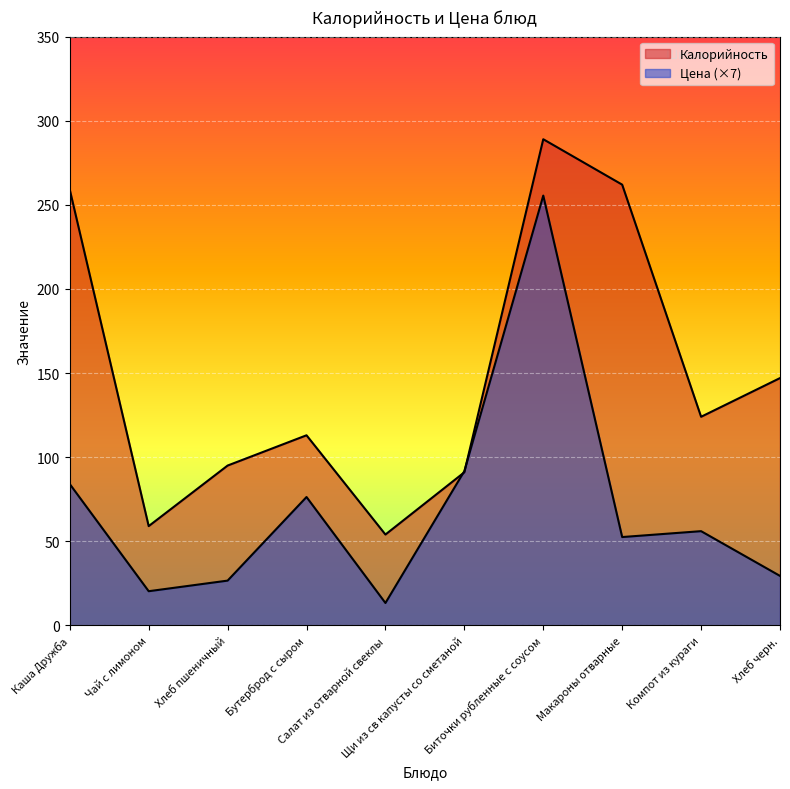

Where is Калорийность nearest to the value 171?

Хлеб черн.